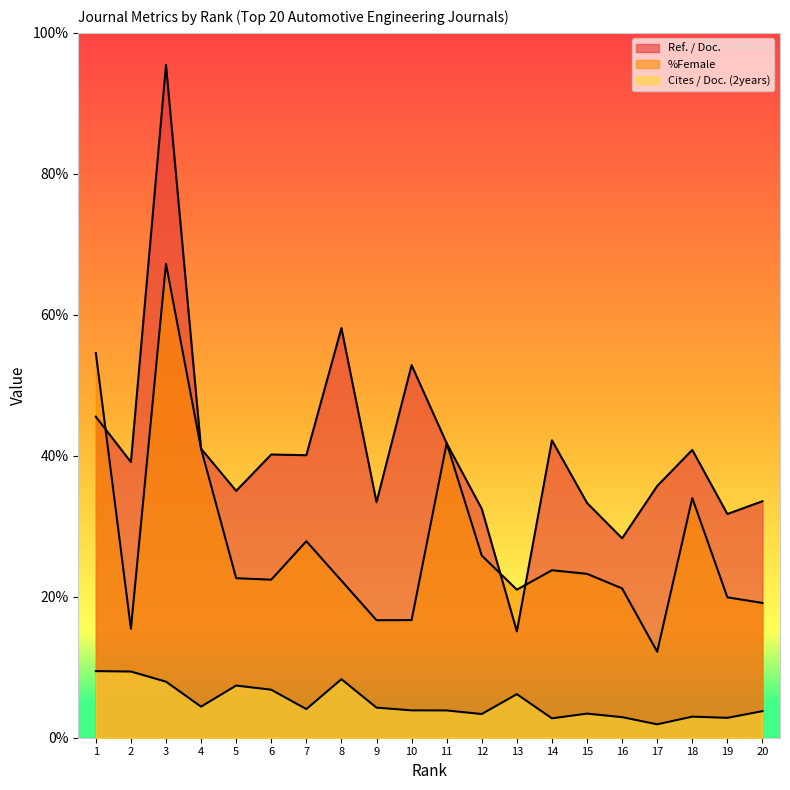

What is the approximate value of %Female at 10?

16.7